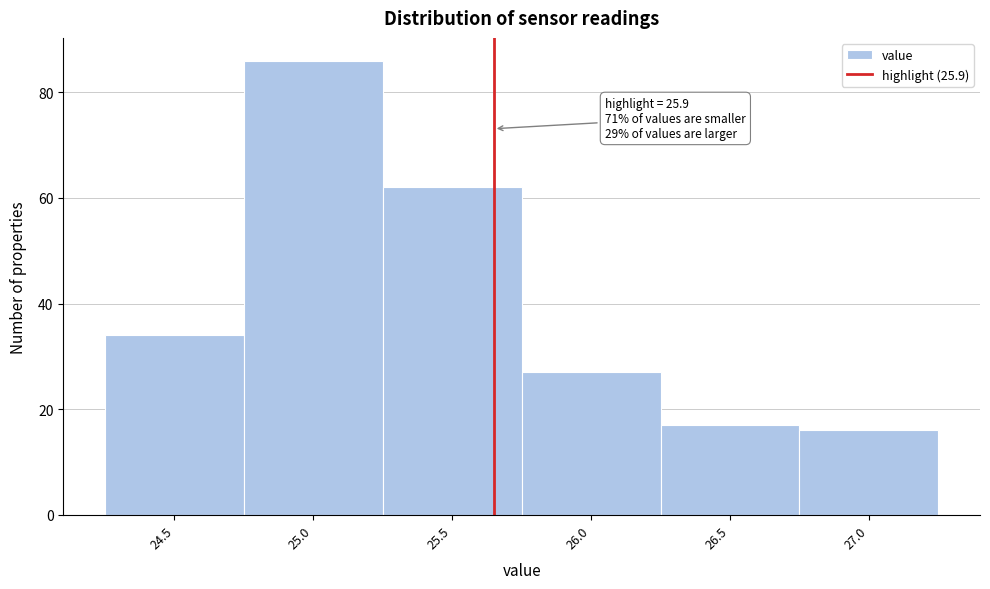

Reading right to left, transcribe all the data shown in this chart.

16	17	27	62	86	34